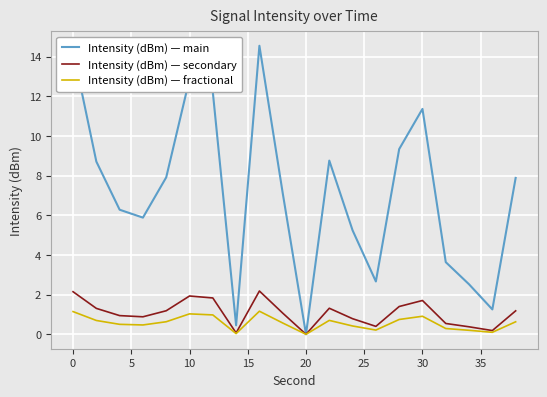

How many series are shown in this chart?

3